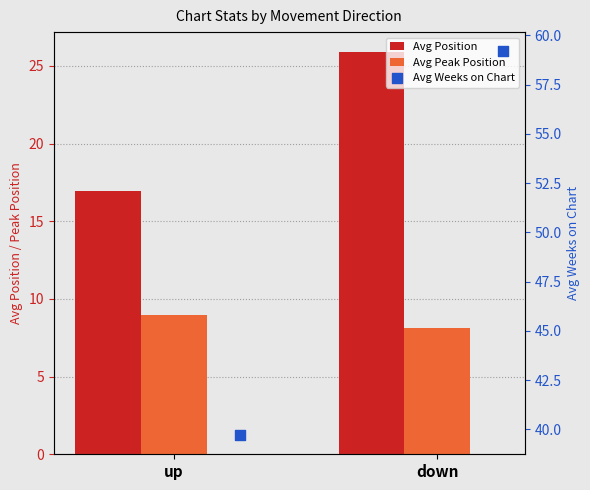

Which series has the largest Y range (max minus min)?

Avg Weeks on Chart